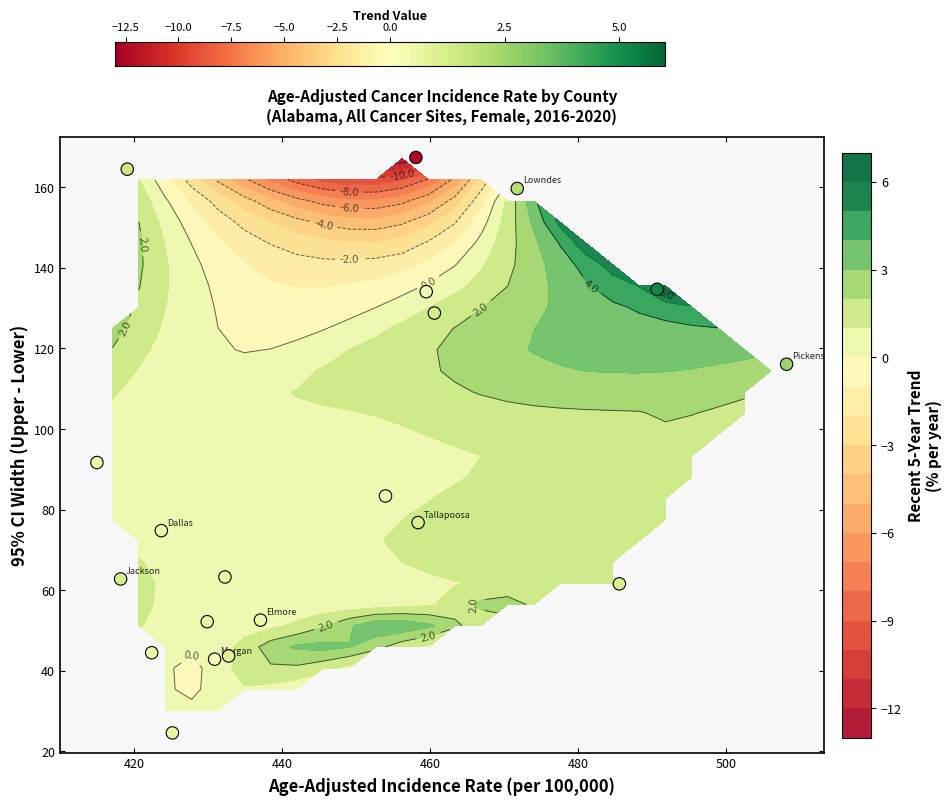

Count the number of values greater than 76.

10